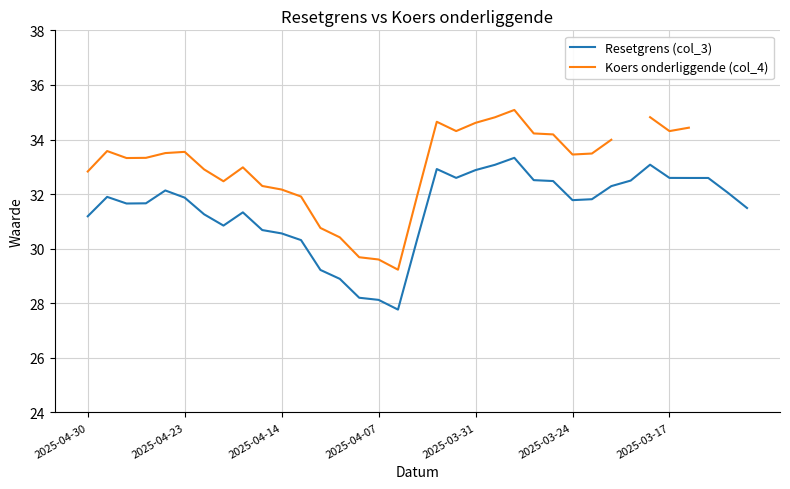

List the series in order of their peak value, highest first.

Koers onderliggende (col_4), Resetgrens (col_3)